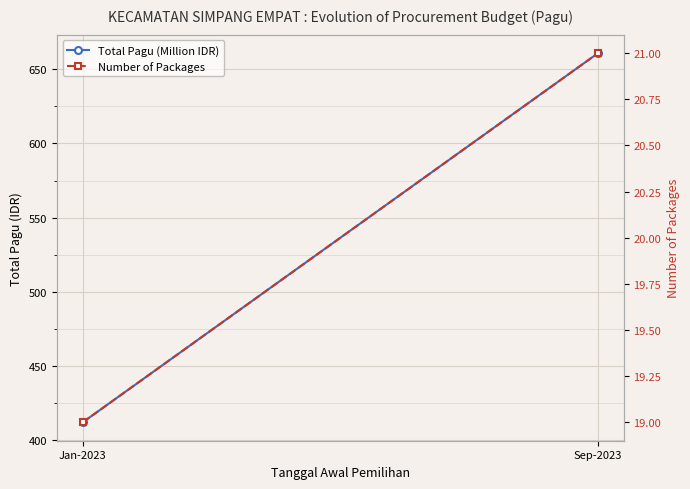

Rank the series by their average value, from lowest to highest.

Number of Packages, Total Pagu (Million IDR)